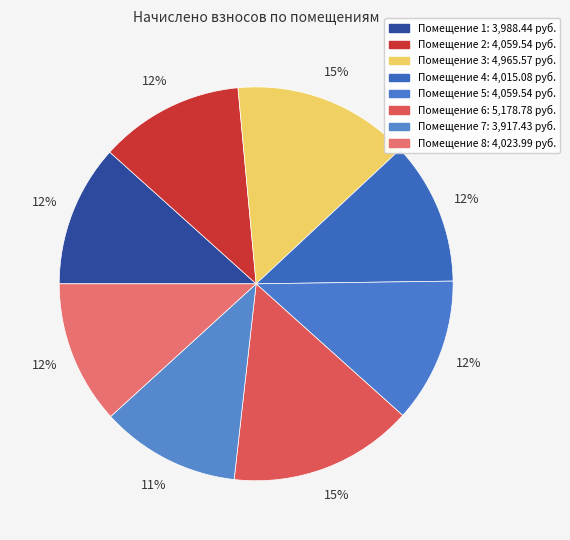

How many slices are in this pie chart?

8